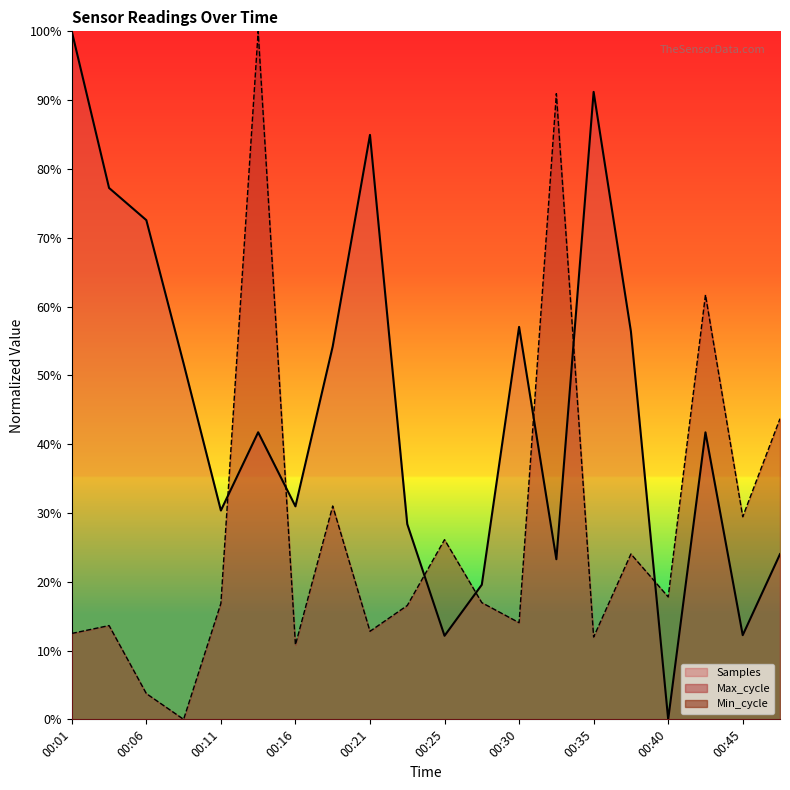

Is the value of Max_cycle at 00:18 greater than the value of Samples at 00:08?

No